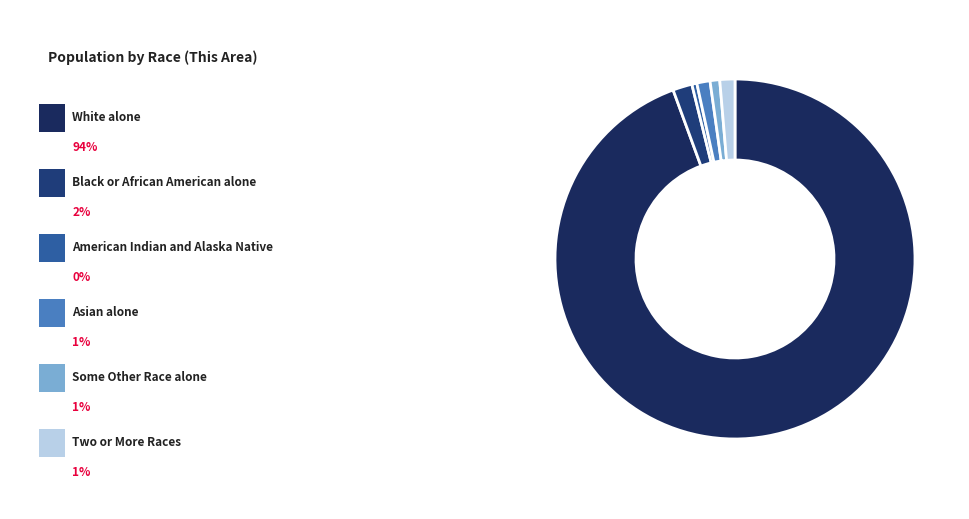

Rank the categories by value from lowest to highest.

American Indian and Alaska Native, Some Other Race alone, Asian alone, Two or More Races, Black or African American alone, White alone